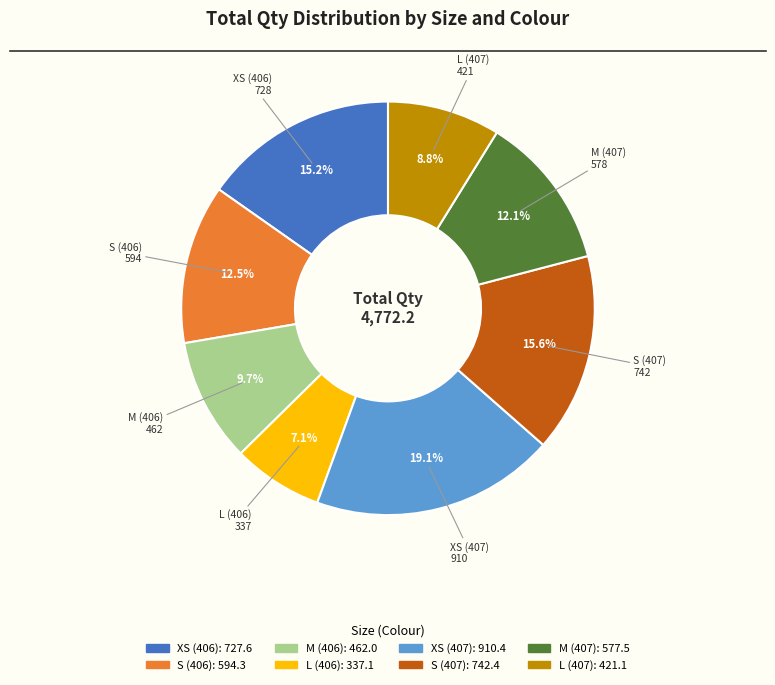

How many segments does this pie chart have?

8